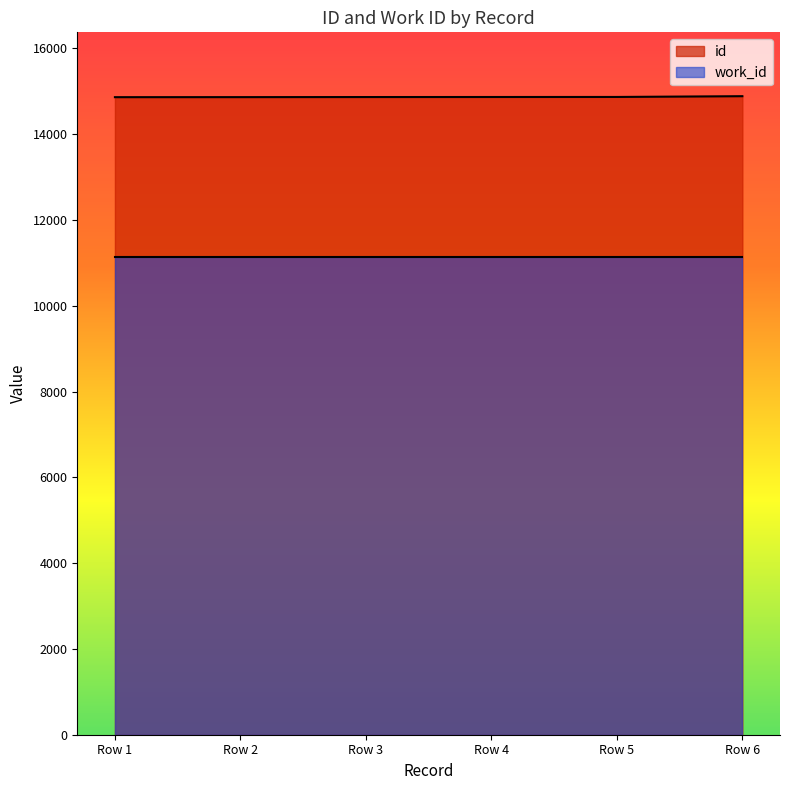

The chart shows a value of 23316 at Row 2. True or false?

False